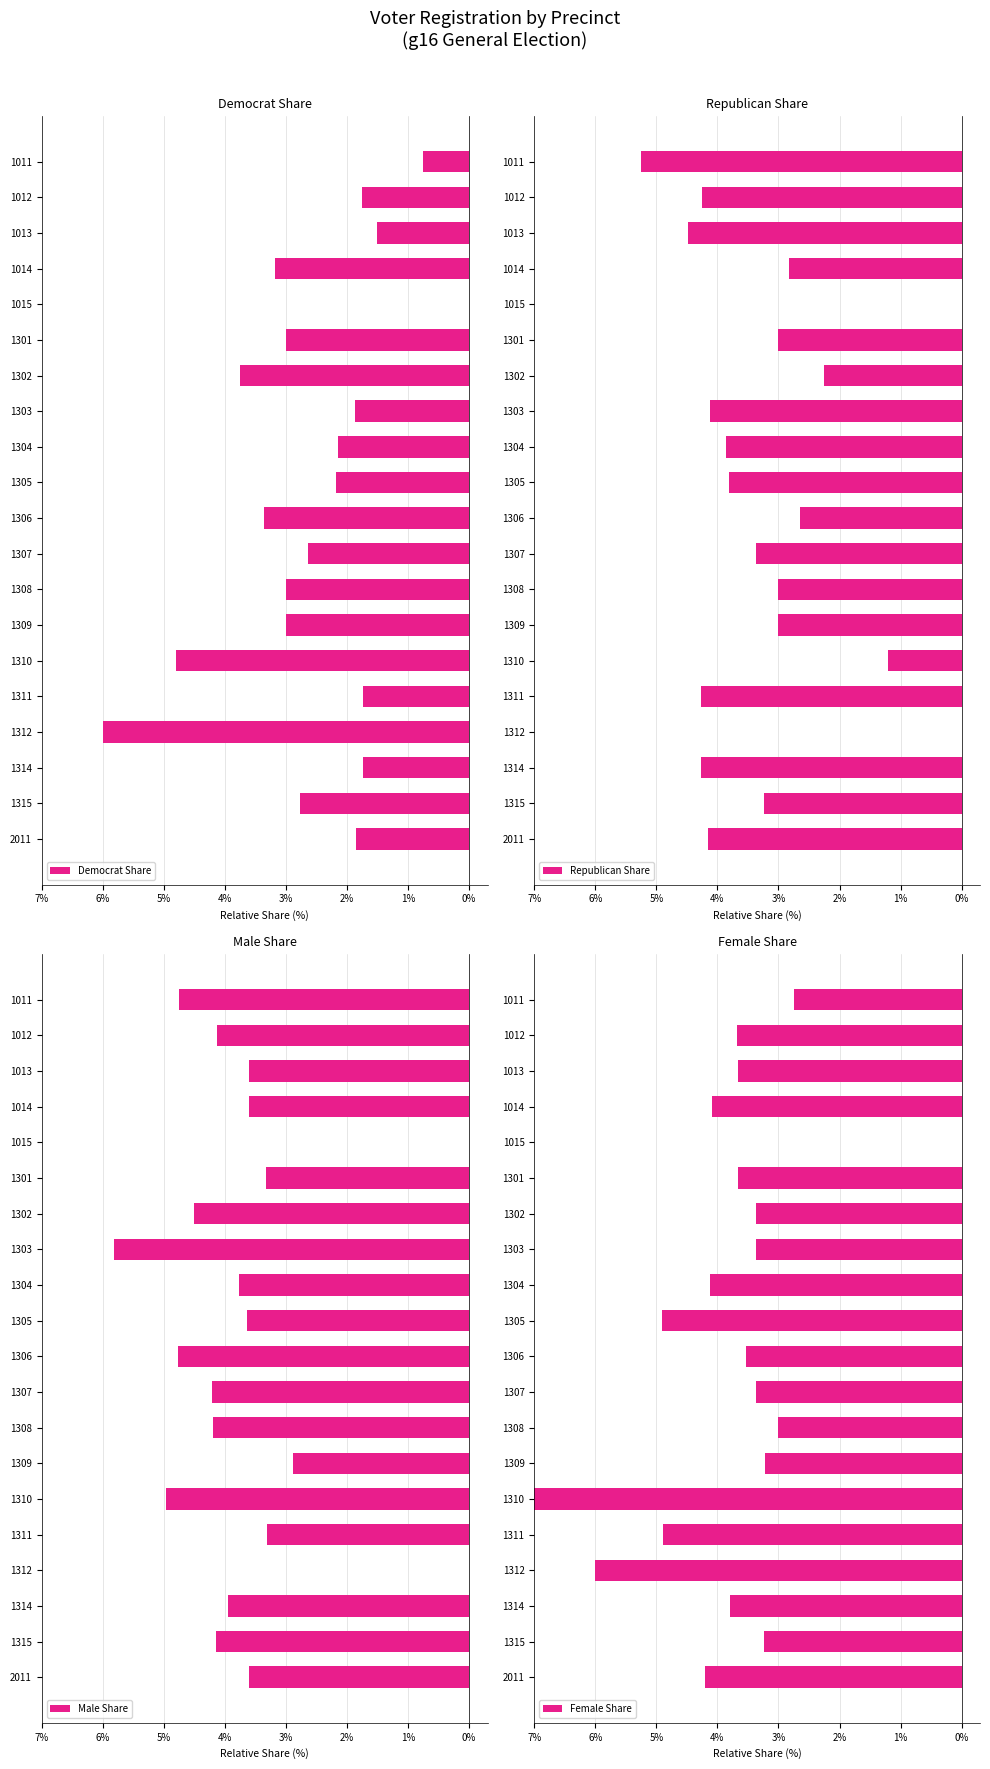

Between 1303 and 1309, which series saw the biggest shift?

Male Share